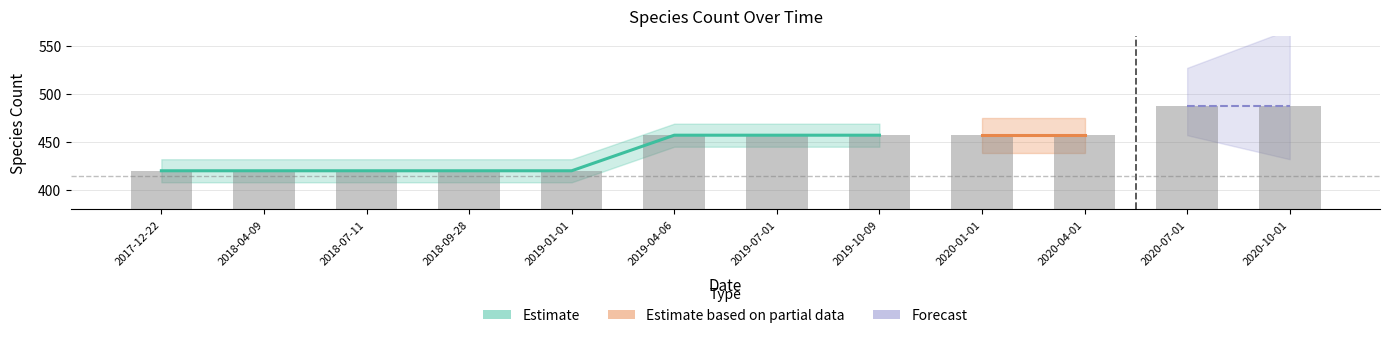

What is the value of the 4th bar from the left?

420